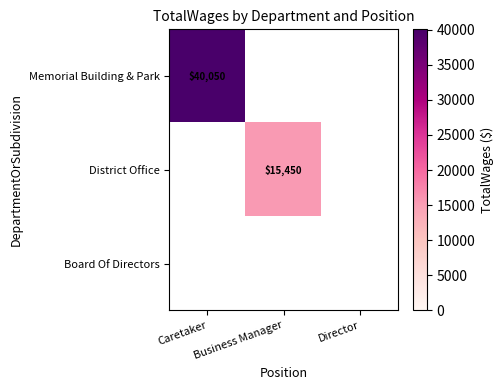

The value of Memorial Building & Park at Caretaker is 55990. True or false?

False